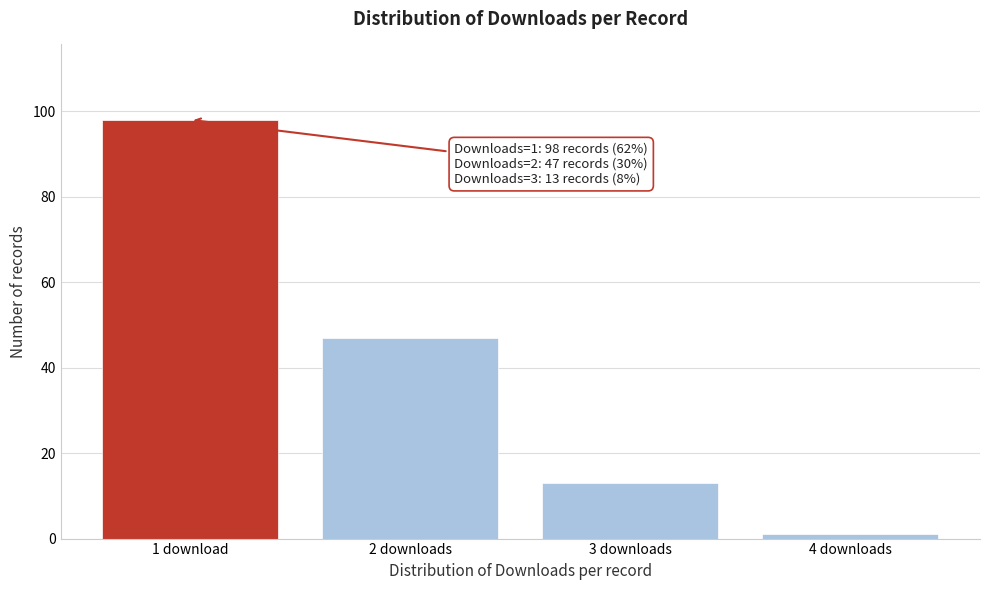

Reading right to left, what are all the values shown in this chart?

4 downloads=1	3 downloads=13	2 downloads=47	1 download=98